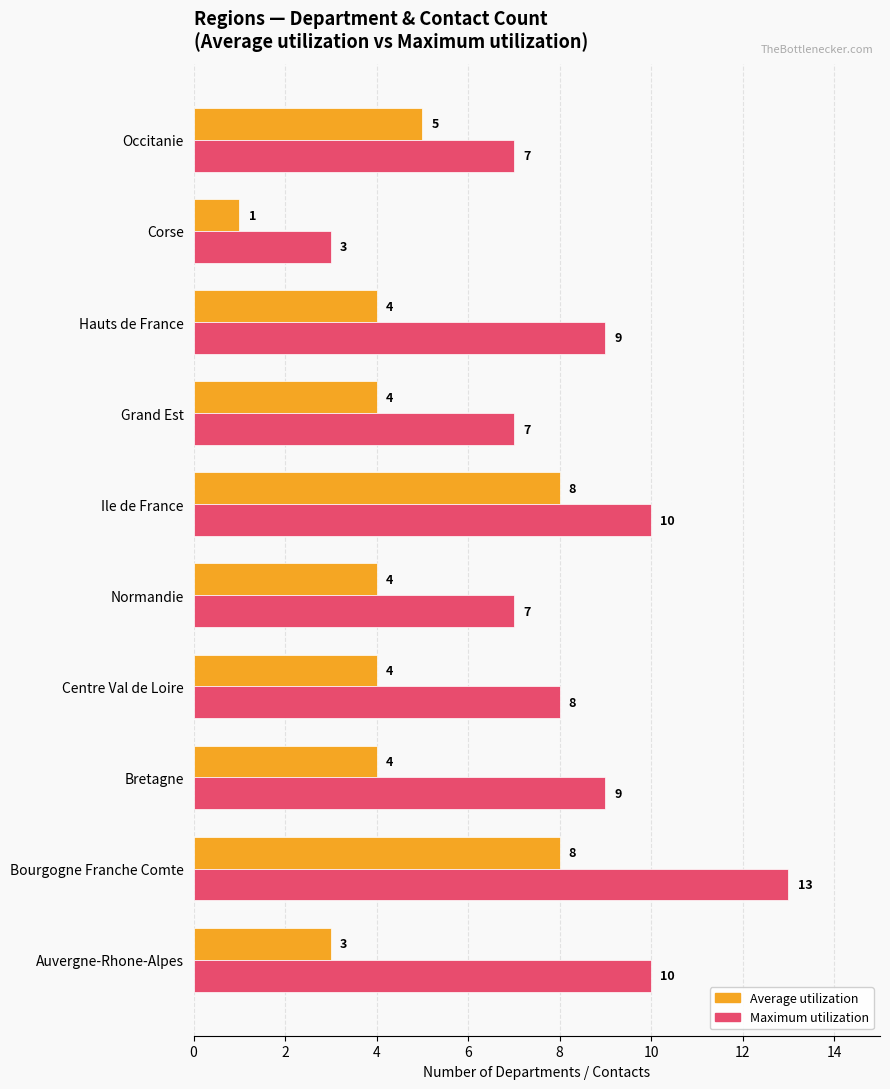

How many Average utilization values are between 4 and 5?

6